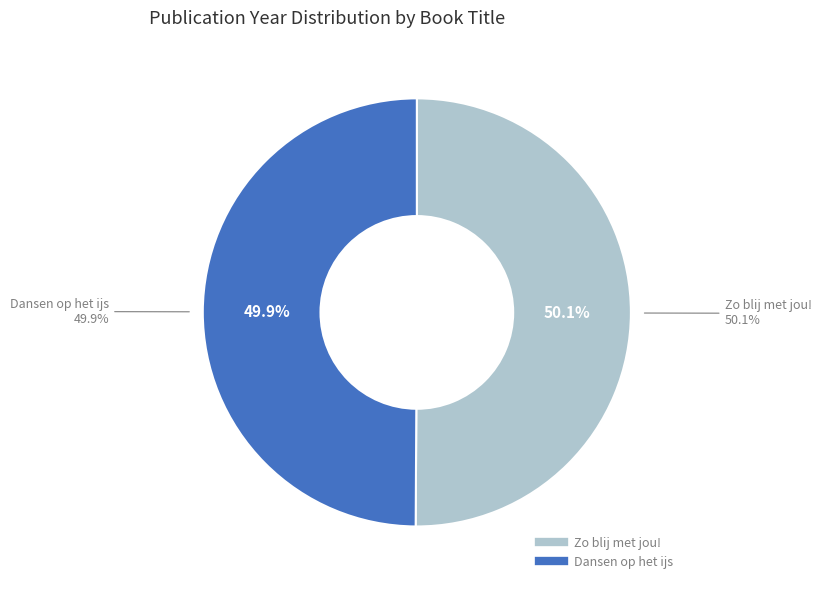

What is the ratio of the value at Zo blij met jou! to the value at Dansen op het ijs?

1.0